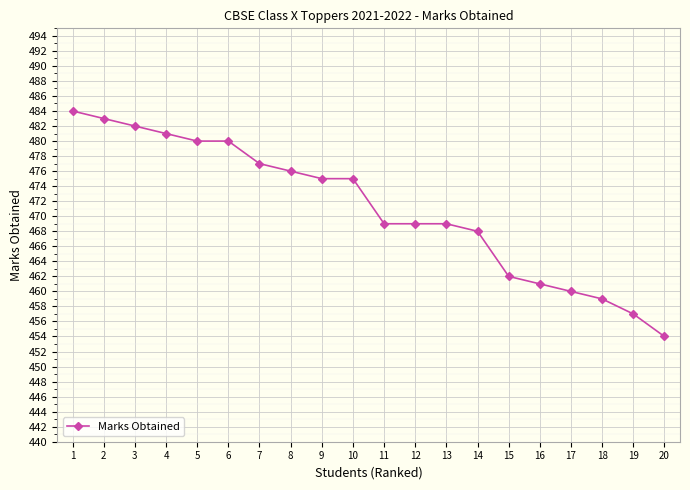

Reading right to left, extract all data points from this chart.

20=454	19=457	18=459	17=460	16=461	15=462	14=468	13=469	12=469	11=469	10=475	9=475	8=476	7=477	6=480	5=480	4=481	3=482	2=483	1=484